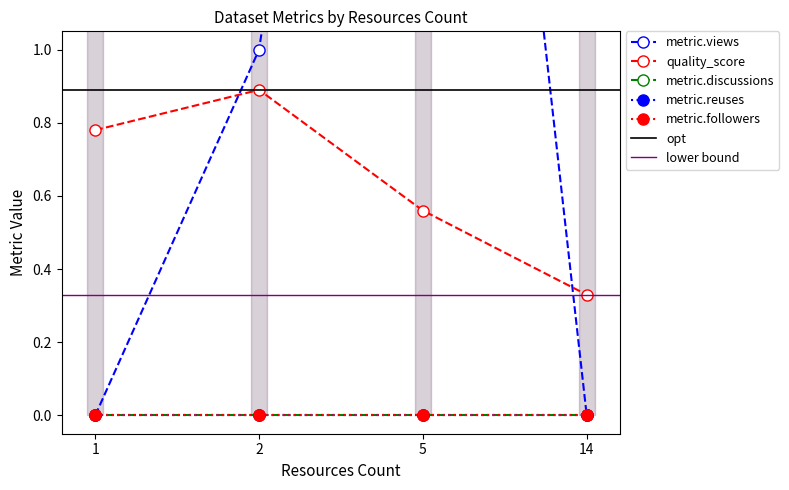

Count the number of categories in the chart.

4